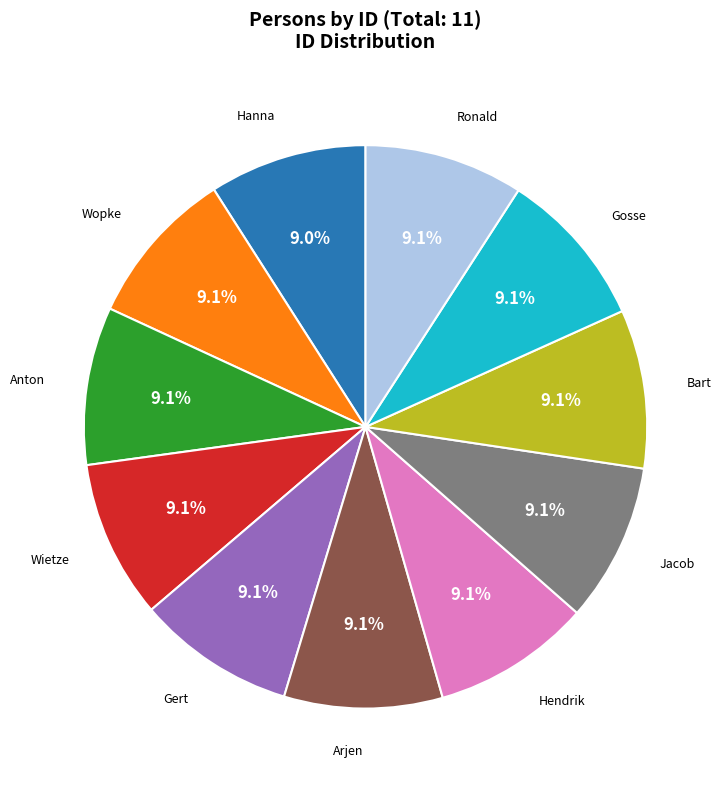

Is there any slice that represents more than half of the pie?

No